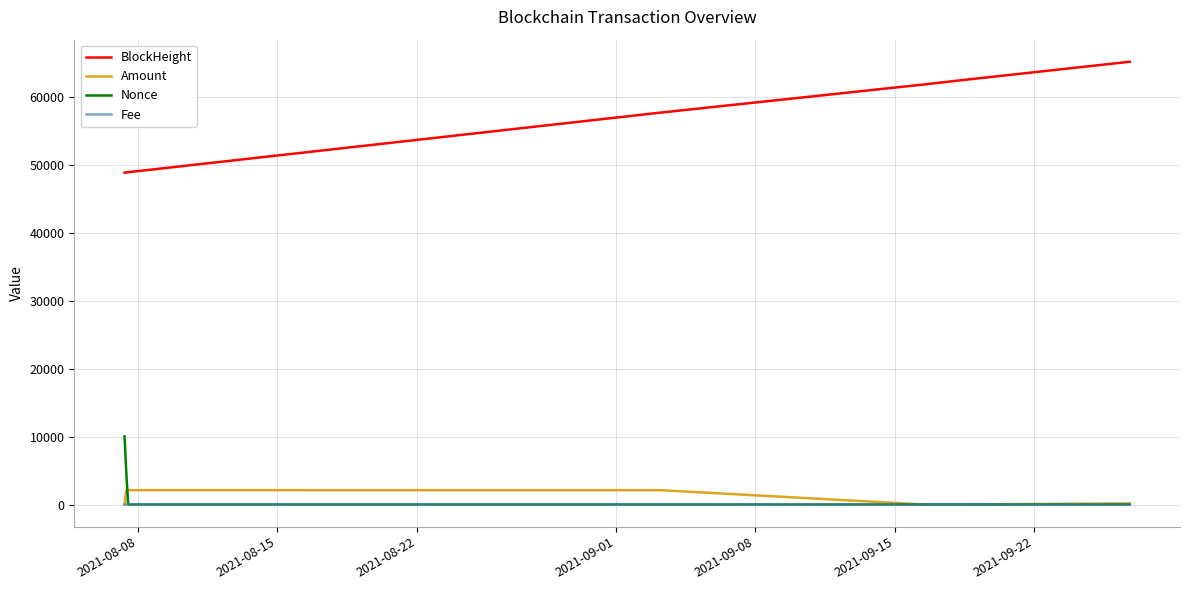

Which series has the widest spread of values?

BlockHeight